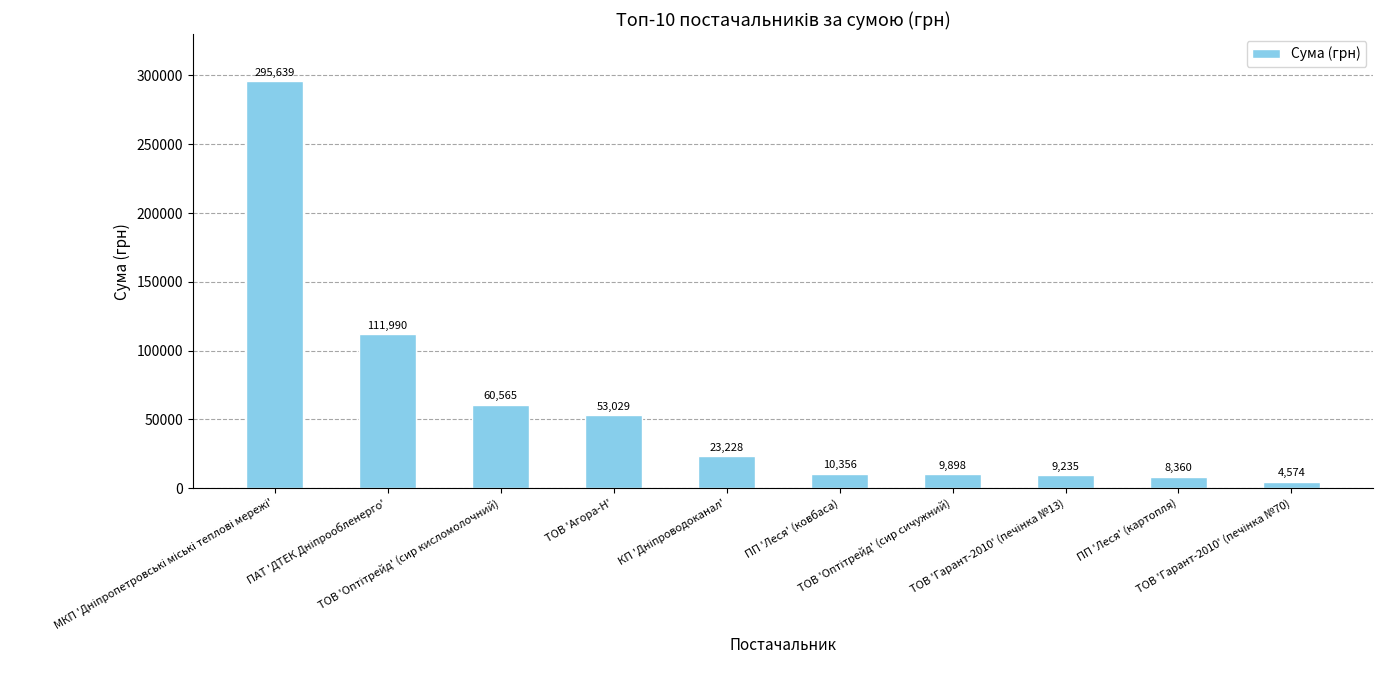

What is the maximum value shown in the chart?

295638.6